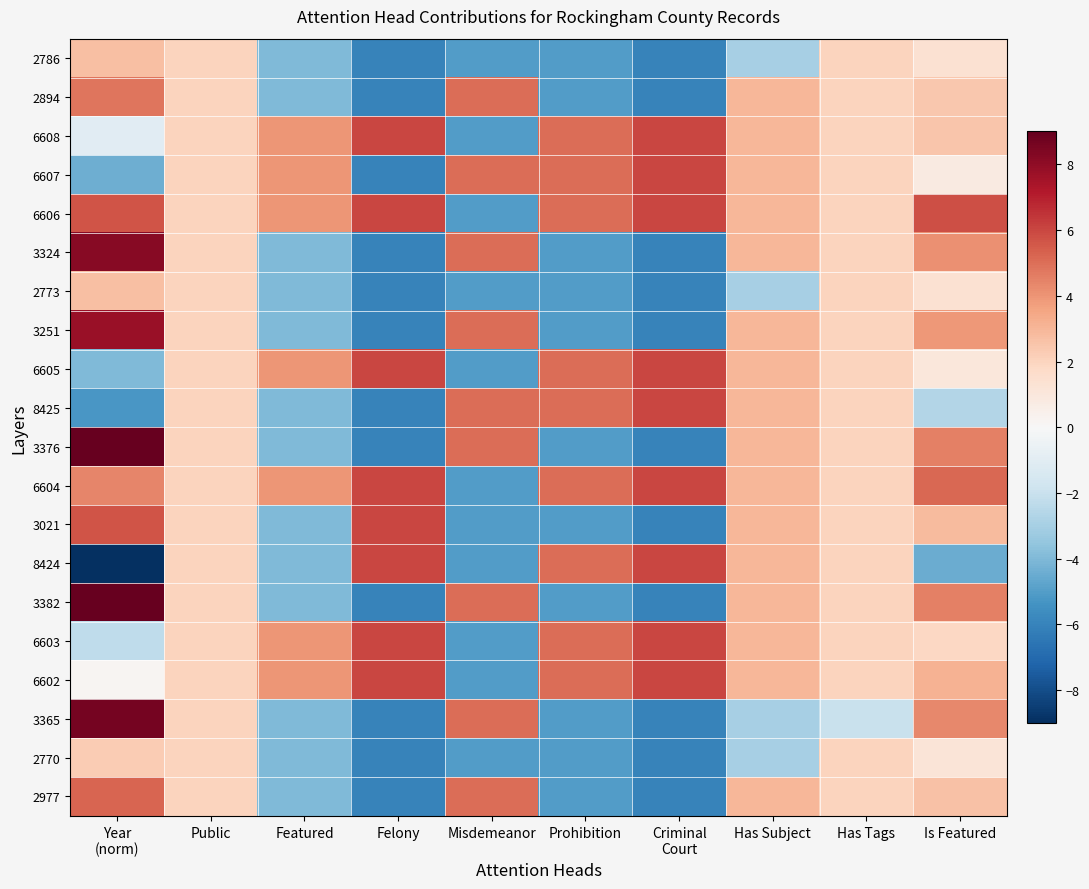

Count the number of categories in the chart.

10